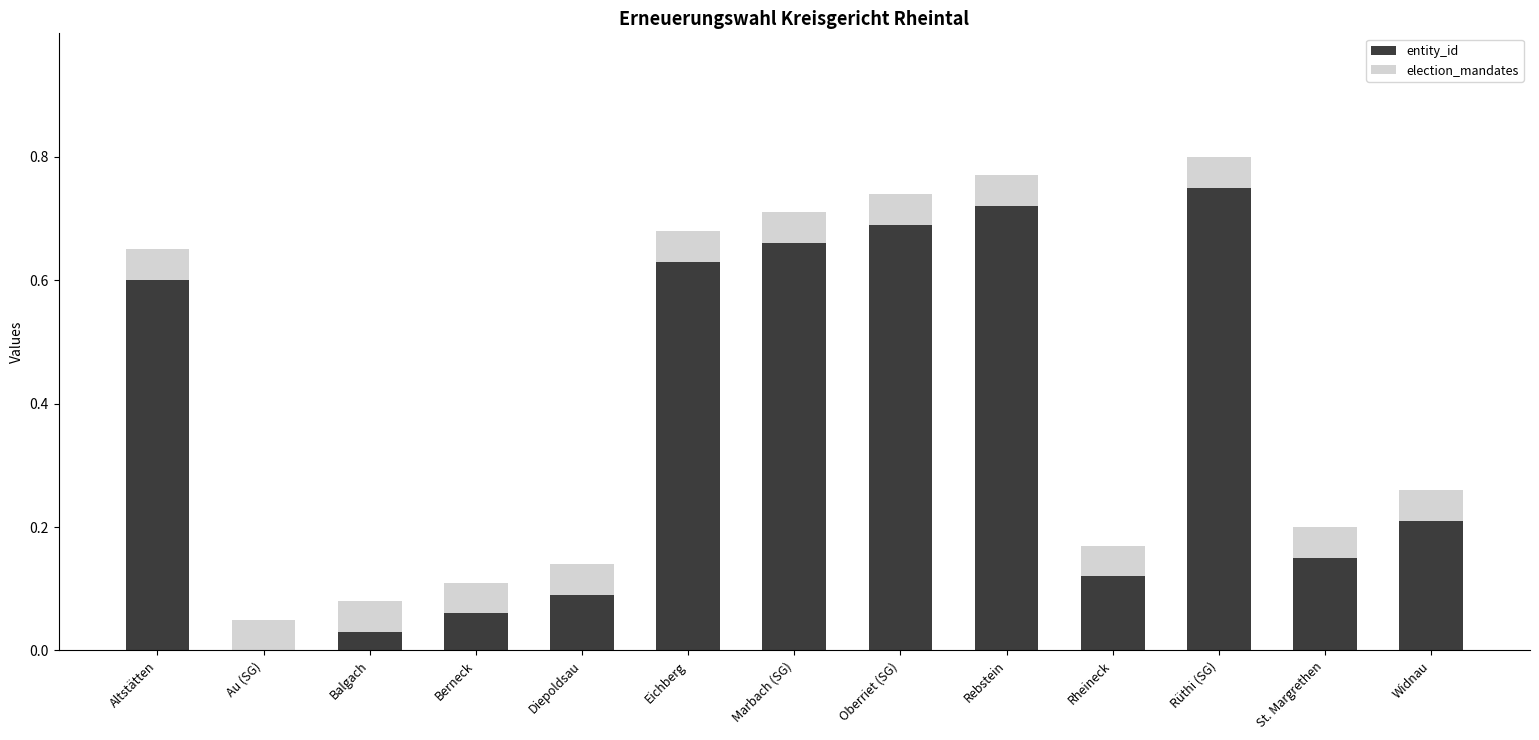

True or false: entity_id has a value of 0.7 at Marbach (SG).

True